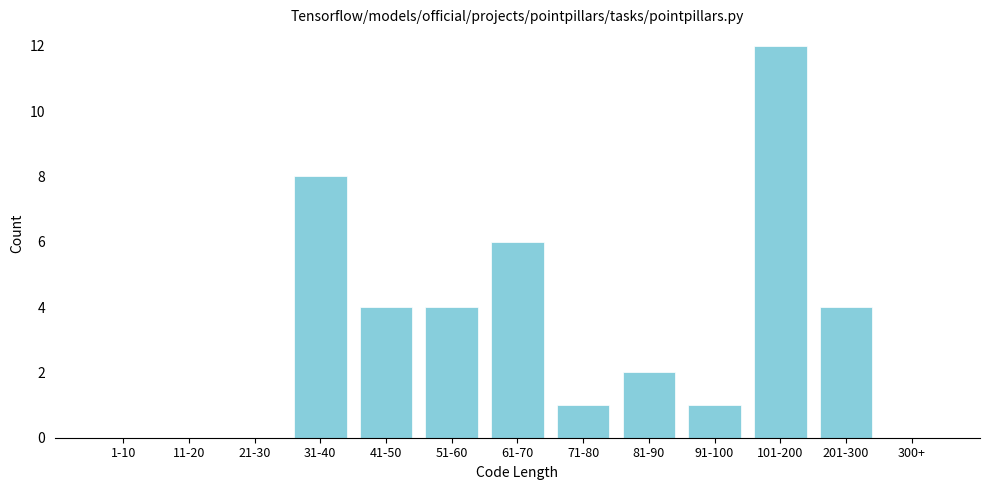

Reading left to right, transcribe all the data shown in this chart.

1-10=0	11-20=0	21-30=0	31-40=8	41-50=4	51-60=4	61-70=6	71-80=1	81-90=2	91-100=1	101-200=12	201-300=4	300+=0